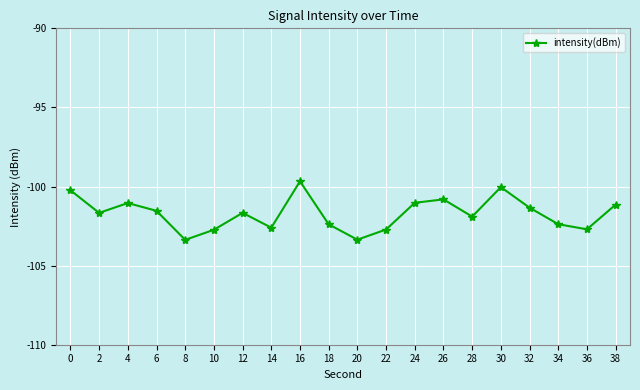

What is the difference between the maximum and minimum values?

3.7